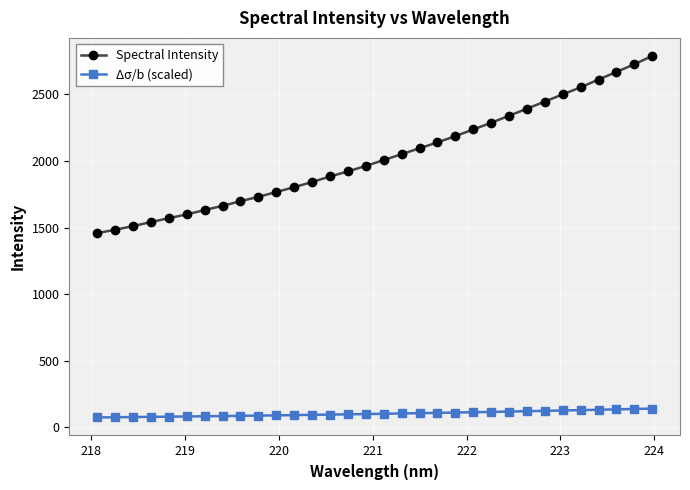

What is the average value of the Spectral Intensity series?

2034.6